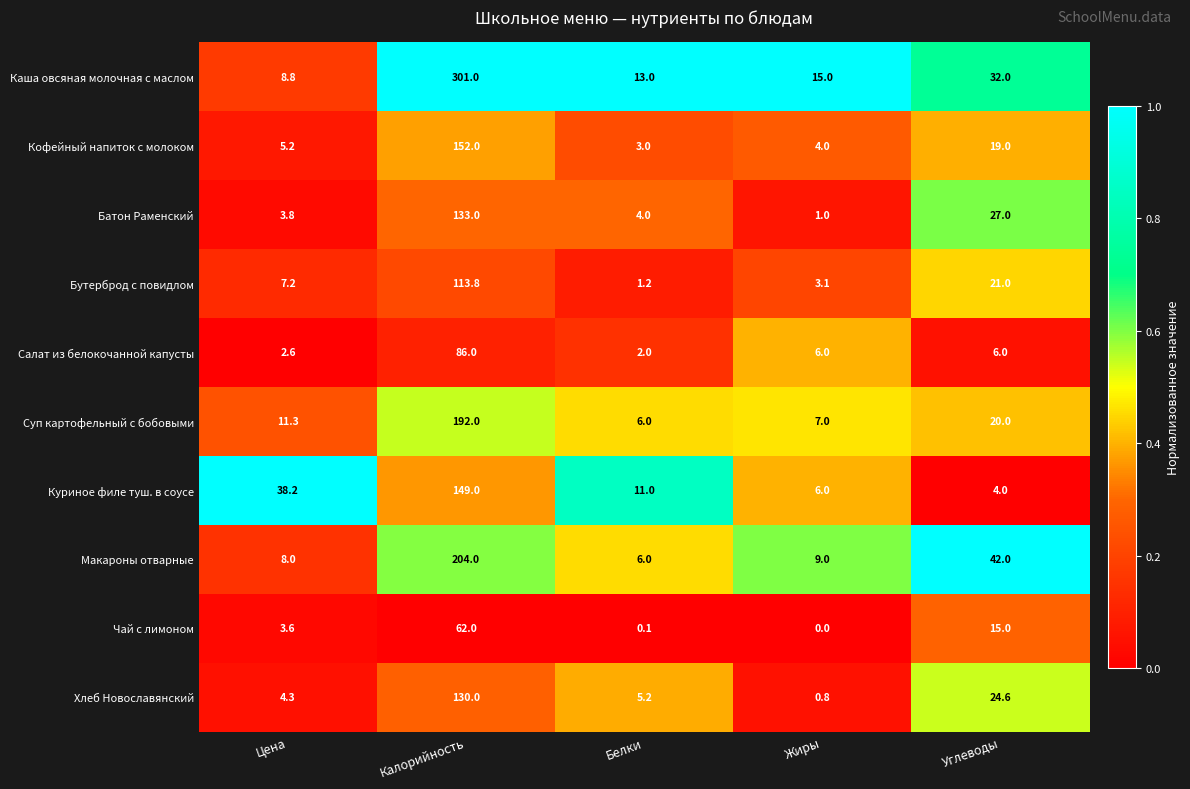

What is the difference between the highest and lowest values at Белки?

12.9